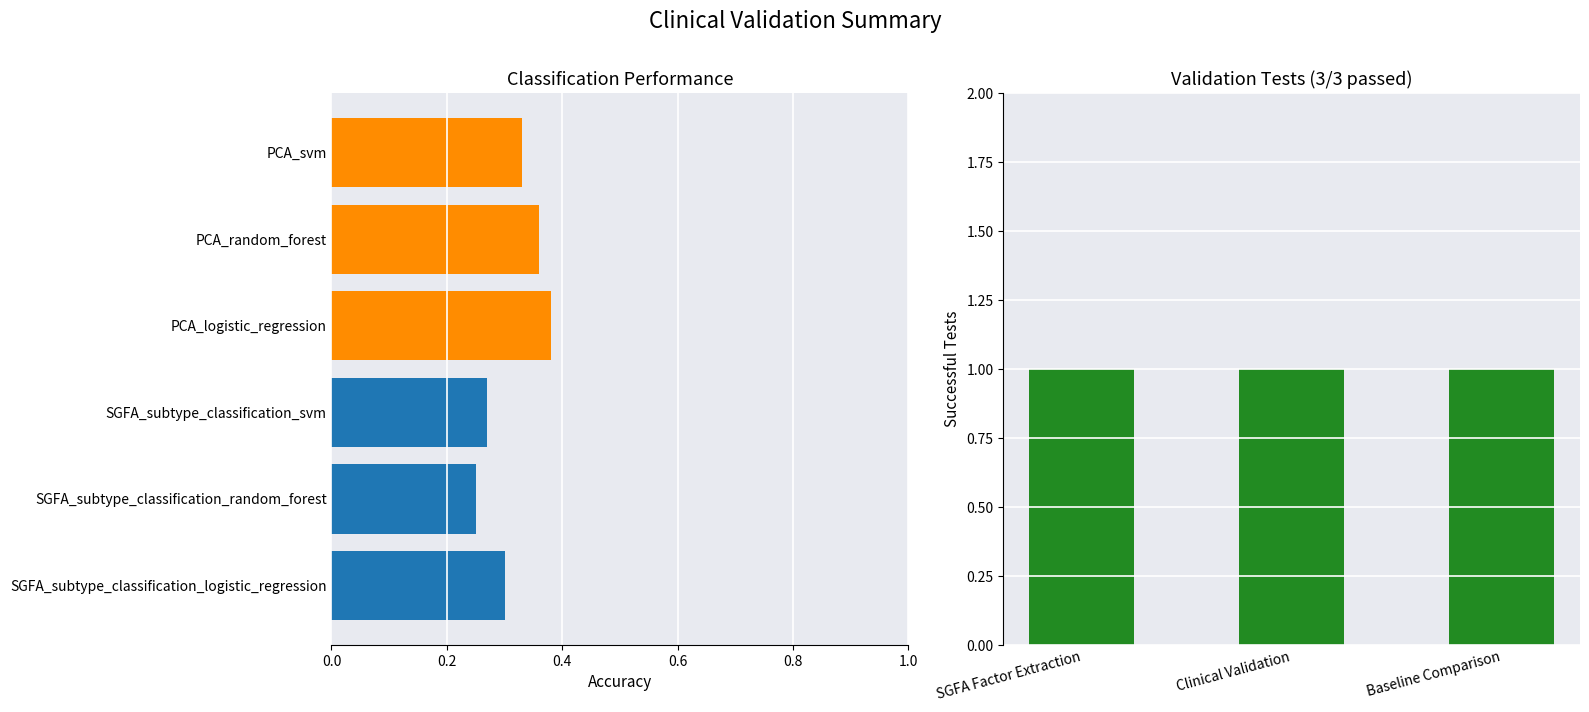

What is the average value of the Successful Tests series?

1.0